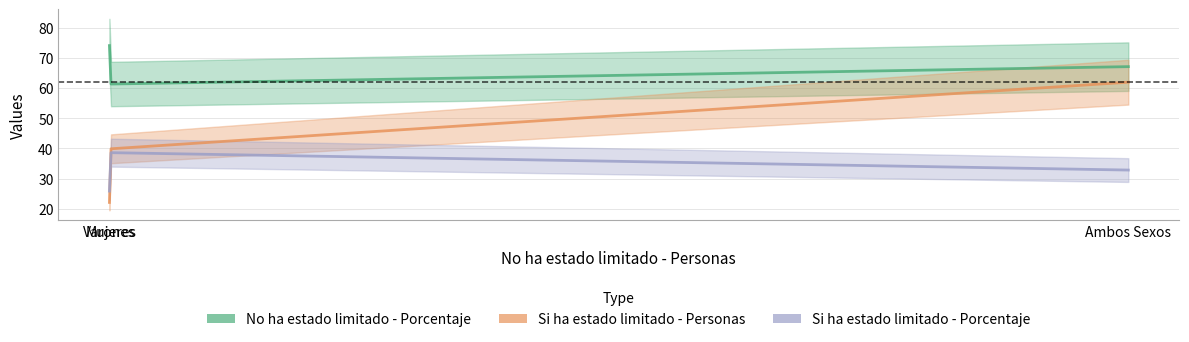

How many data points in Si ha estado limitado - Personas are above 39?

2